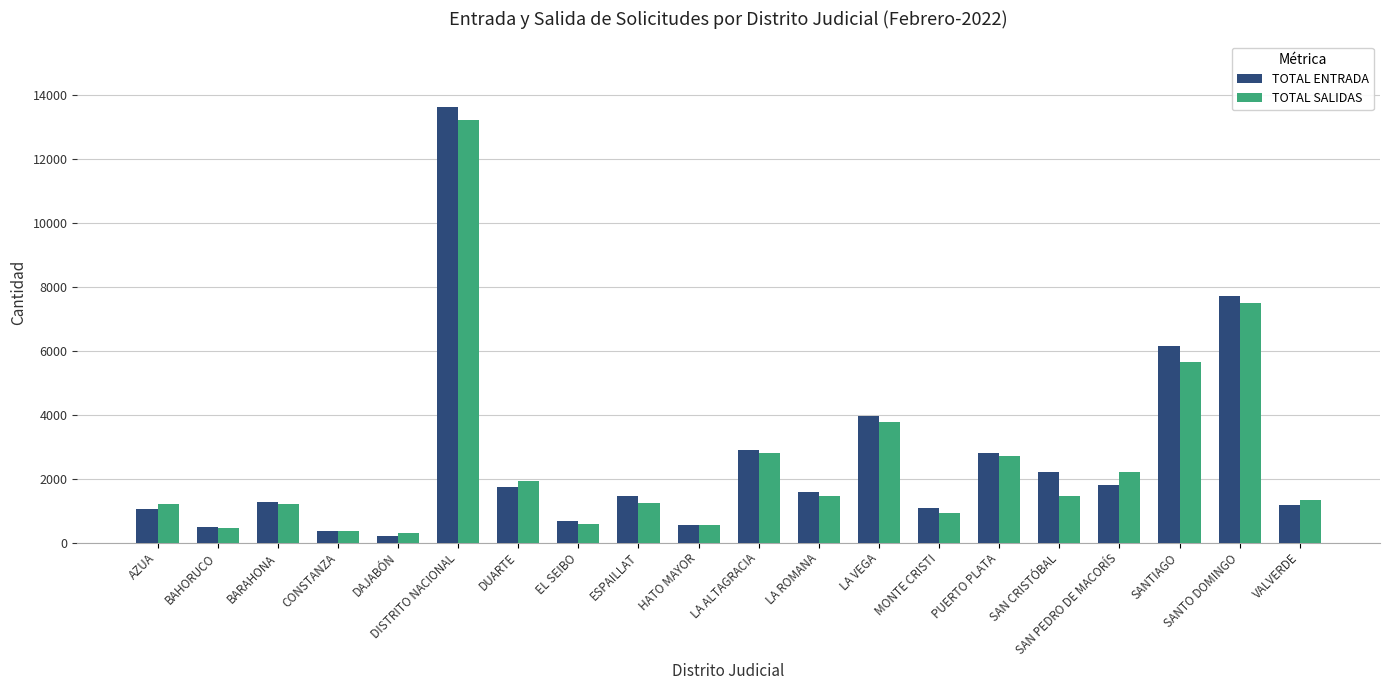

Which label corresponds to the largest value in the chart?

DISTRITO NACIONAL